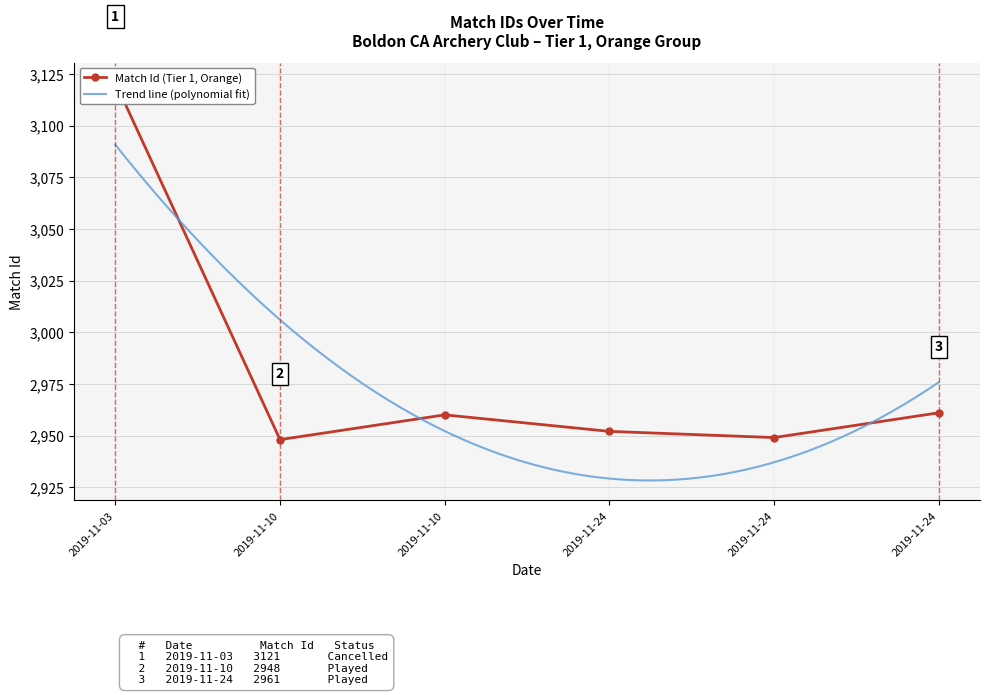

Where is the data nearest to the value 3034?

2019-11-24